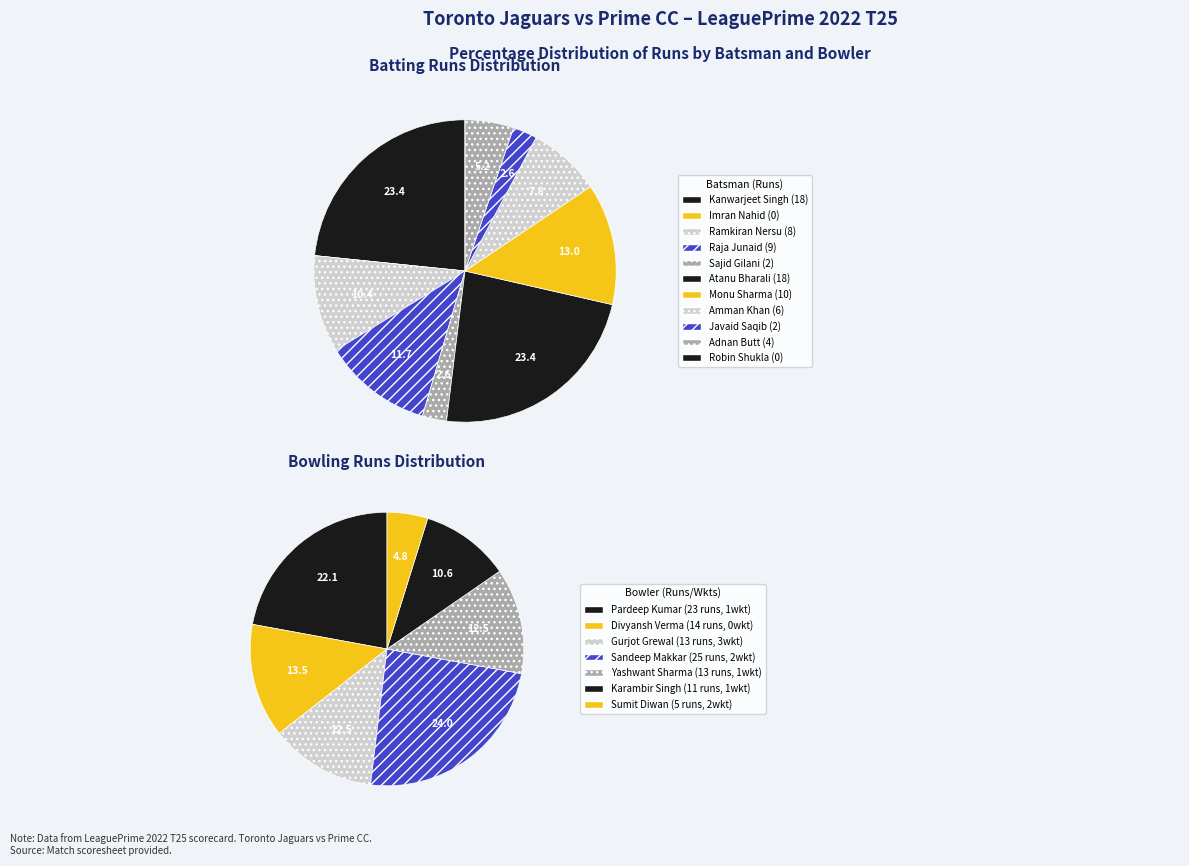

What percentage is NOT represented by Javaid Saqib?

97.4%